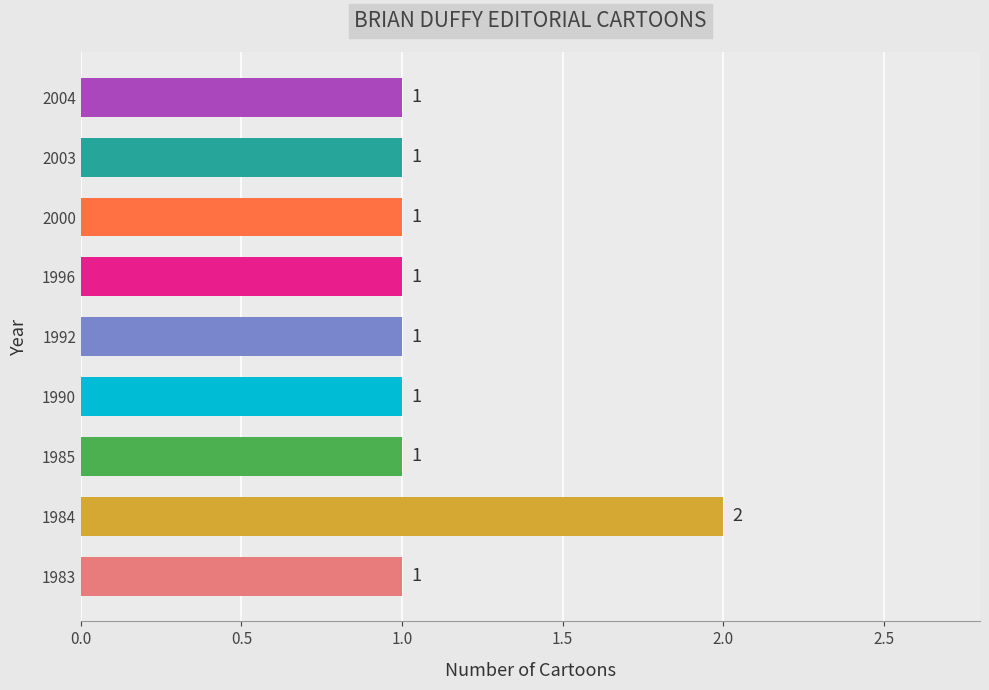

What is the sum of all values?

10